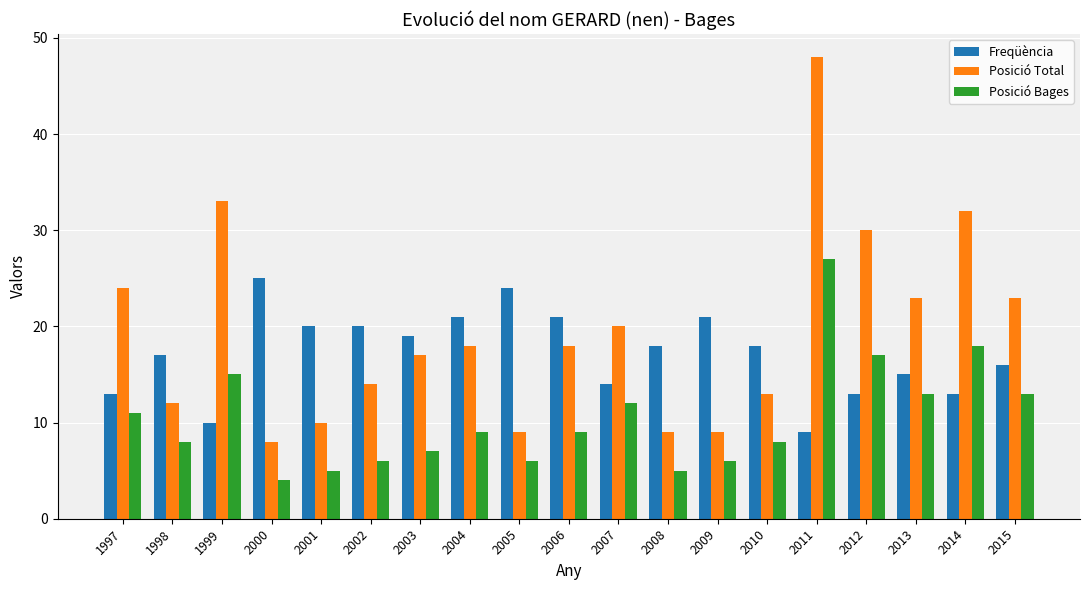

What is the total value across all series at 2014?

63